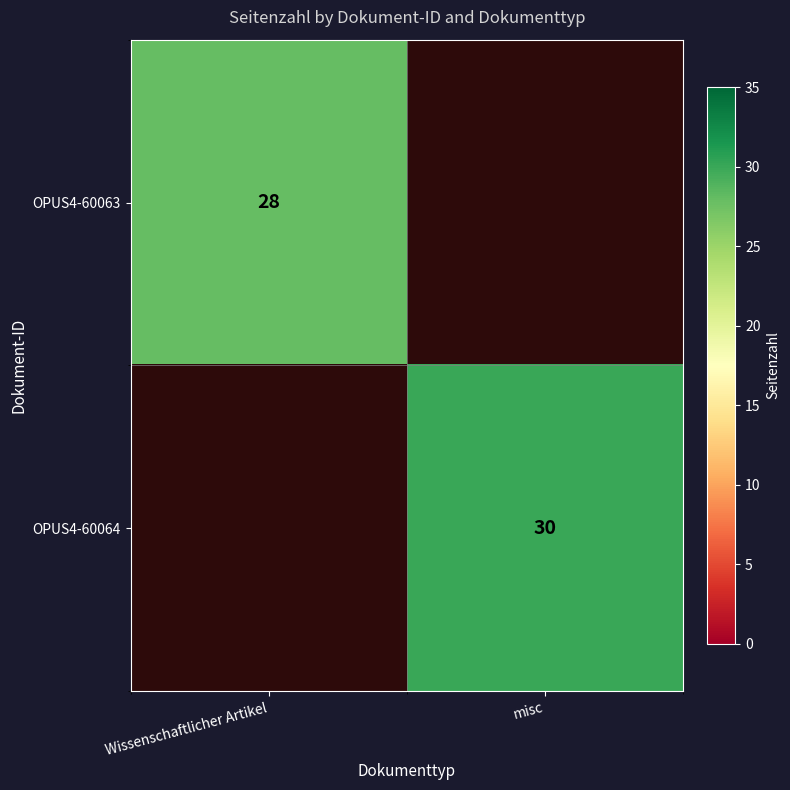

Is it true that OPUS4-60063 equals 14 at Wissenschaftlicher Artikel?

False